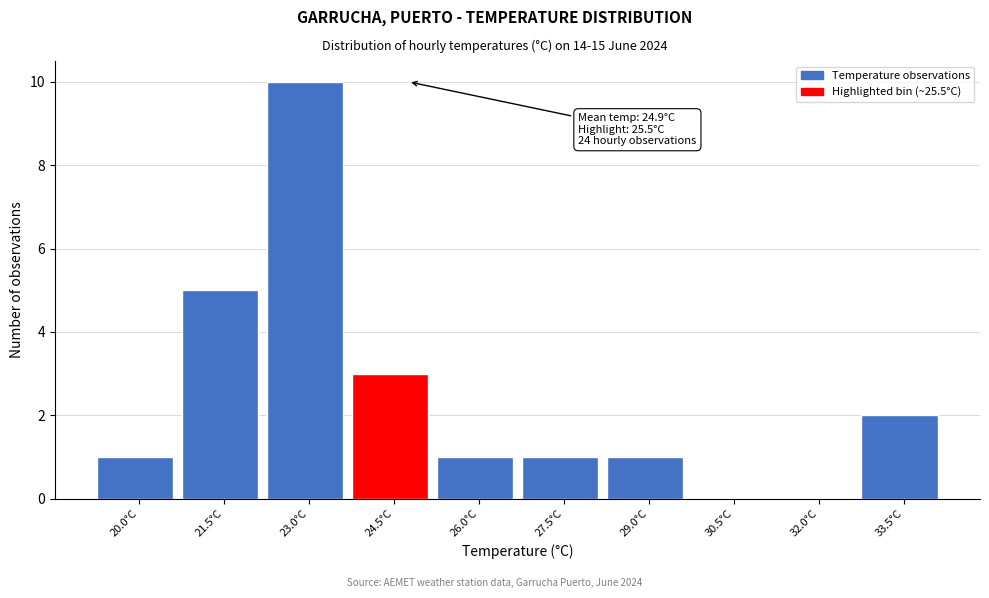

Reading left to right, extract all data points from this chart.

20.0°C=1	21.5°C=5	23.0°C=10	24.5°C=3	26.0°C=1	27.5°C=1	29.0°C=1	30.5°C=0	32.0°C=0	33.5°C=2